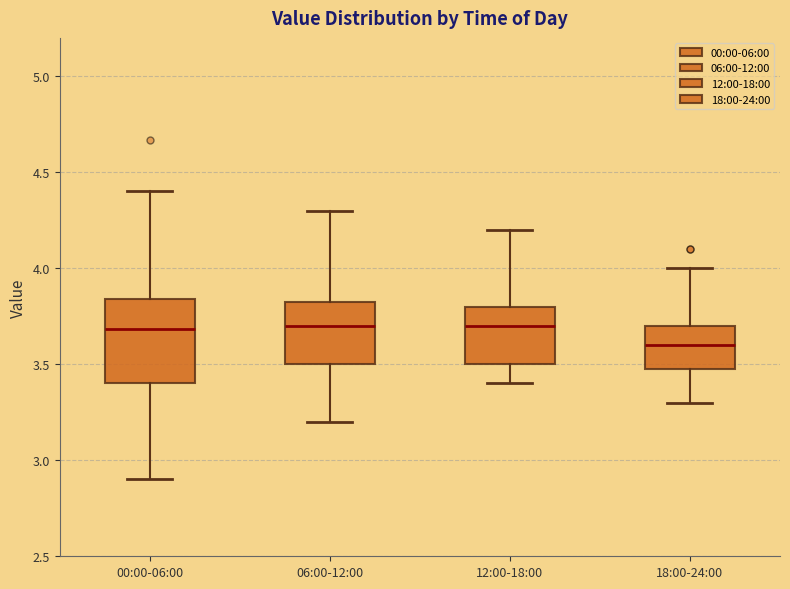

Which box is the tallest, from its lower edge to its upper edge?

00:00-06:00